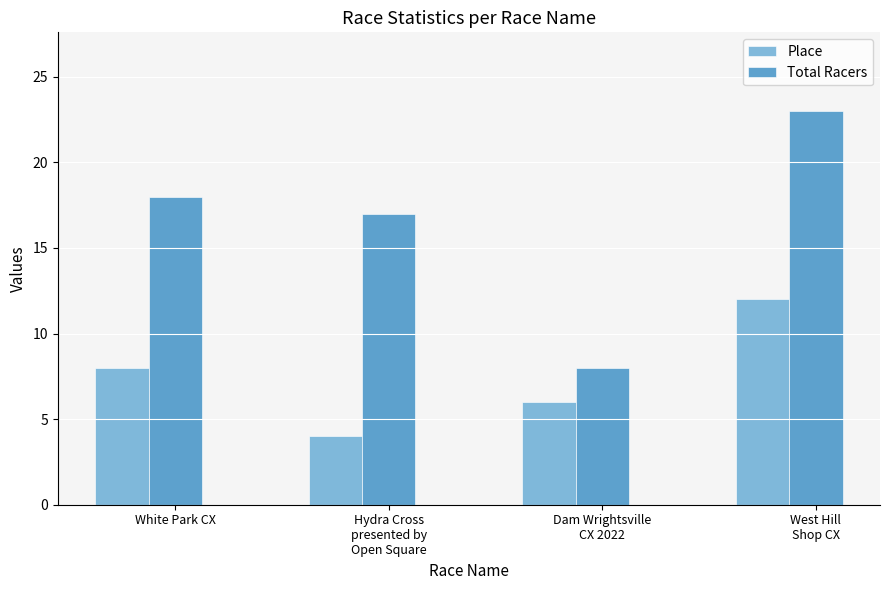

Where is Total Racers nearest to the value 15?

Hydra Cross
presented by
Open Square